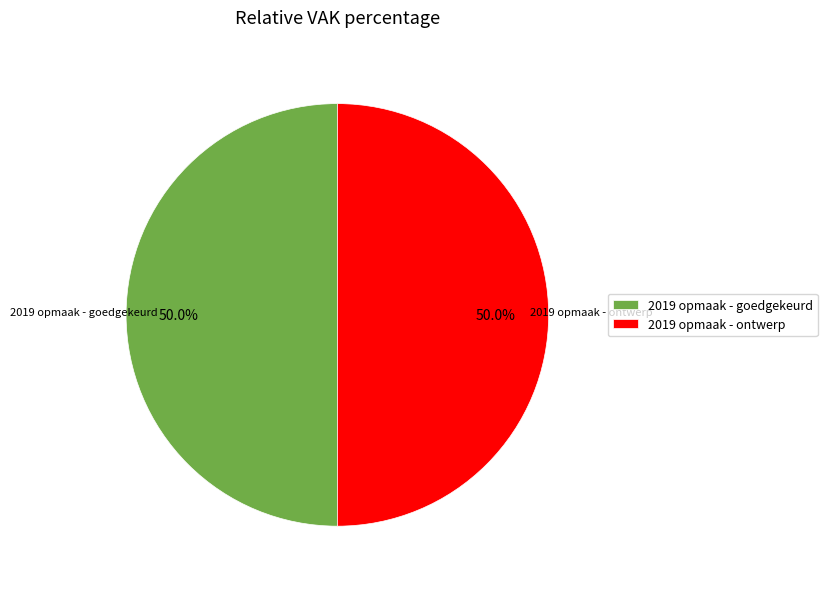

What portion of the pie excludes 2019 opmaak - ontwerp?

50.0%